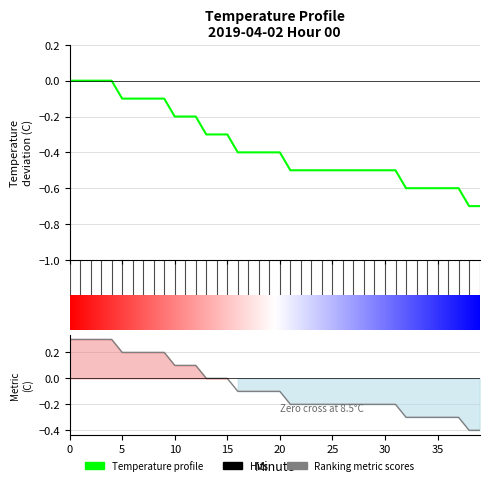

Reading left to right, list all the values displayed in this chart.

0=0.0	1=0.0	2=0.0	3=0.0	4=0.0	5=-0.1	6=-0.1	7=-0.1	8=-0.1	9=-0.1	10=-0.2	11=-0.2	12=-0.2	13=-0.3	14=-0.3	15=-0.3	16=-0.4	17=-0.4	18=-0.4	19=-0.4	20=-0.4	21=-0.5	22=-0.5	23=-0.5	24=-0.5	25=-0.5	26=-0.5	27=-0.5	28=-0.5	29=-0.5	30=-0.5	31=-0.5	32=-0.6	33=-0.6	34=-0.6	35=-0.6	36=-0.6	37=-0.6	38=-0.7	39=-0.7